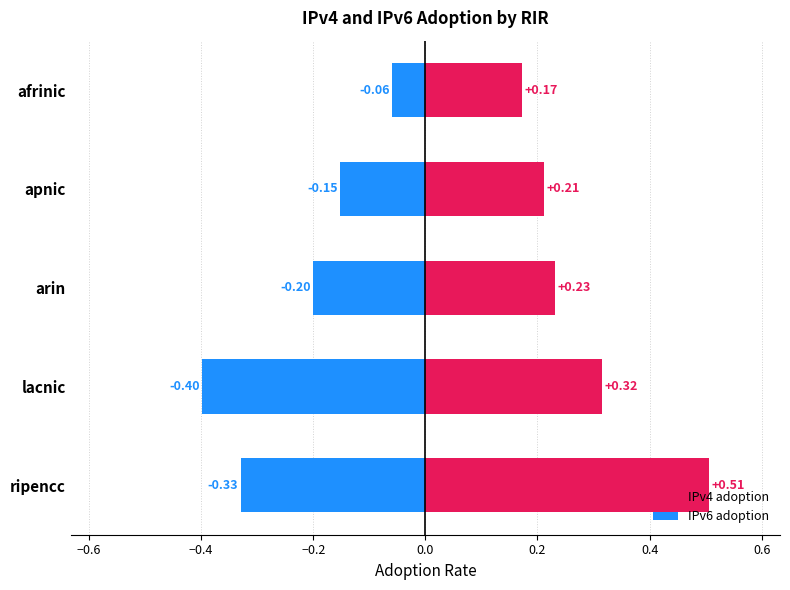

At how many categories does at least one series exceed 0?

5